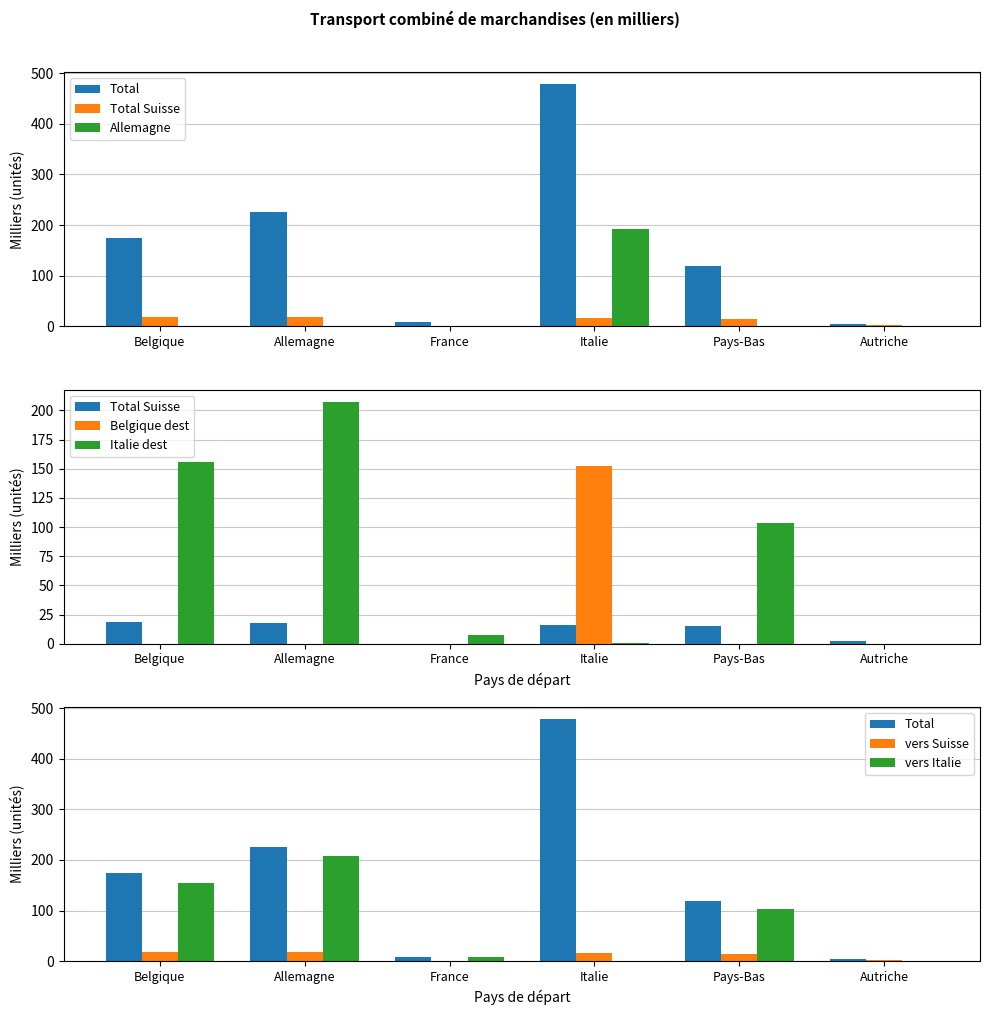

What is the total value across all series at Italie?

686.0